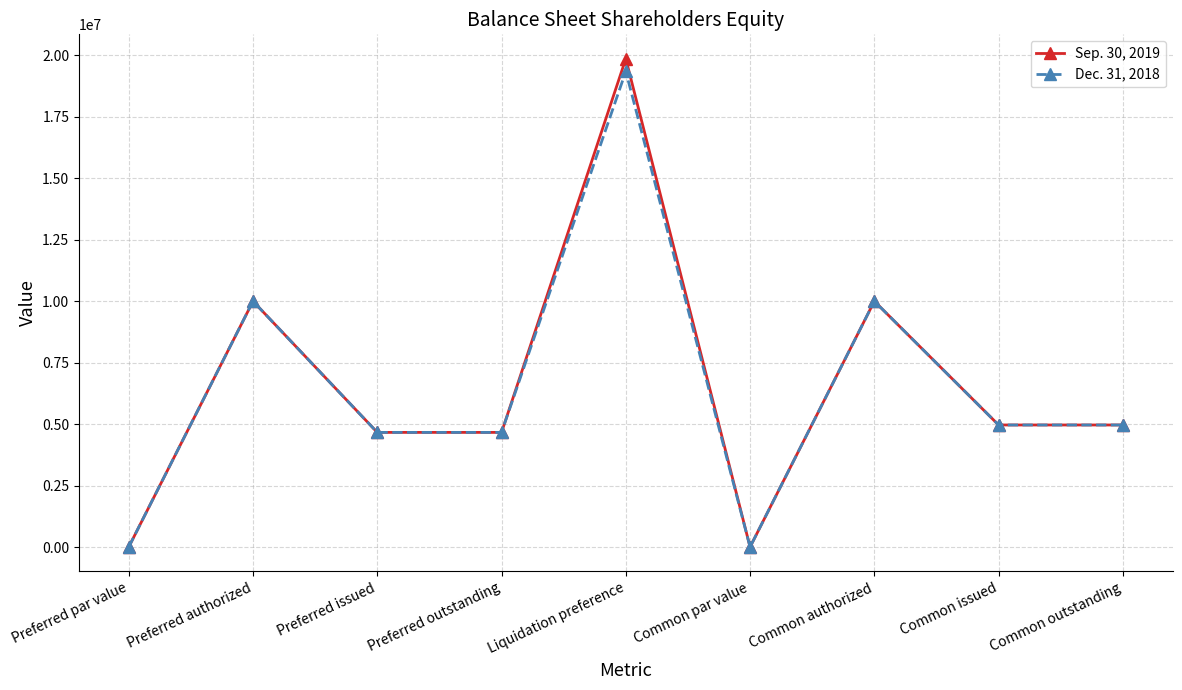

How many series are shown in this chart?

2